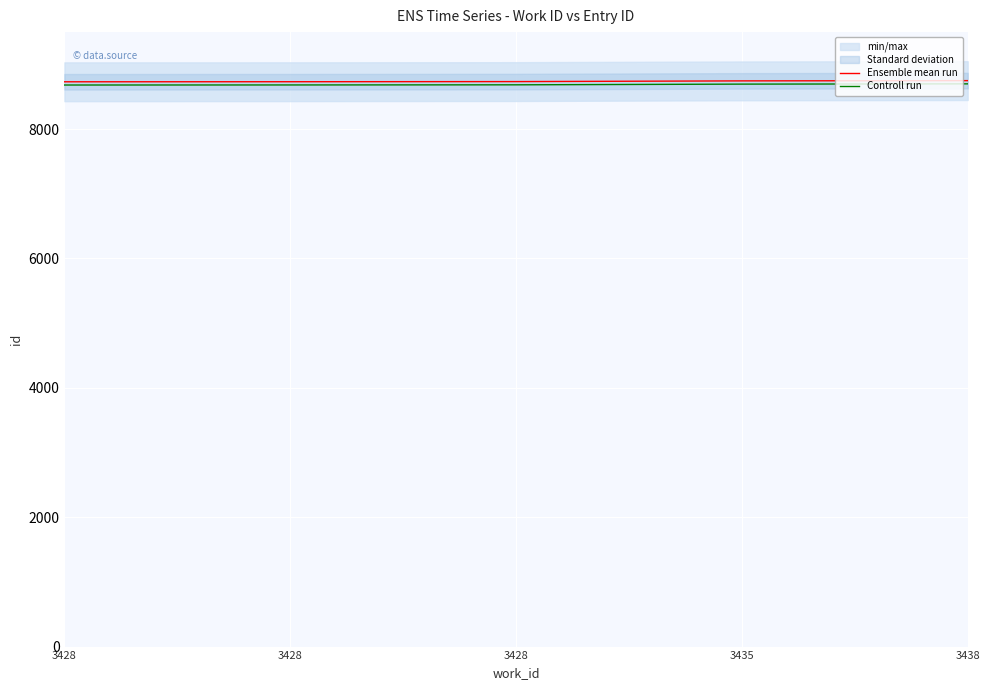

What is the value of the Controll run point at the 3rd from the left?

8682